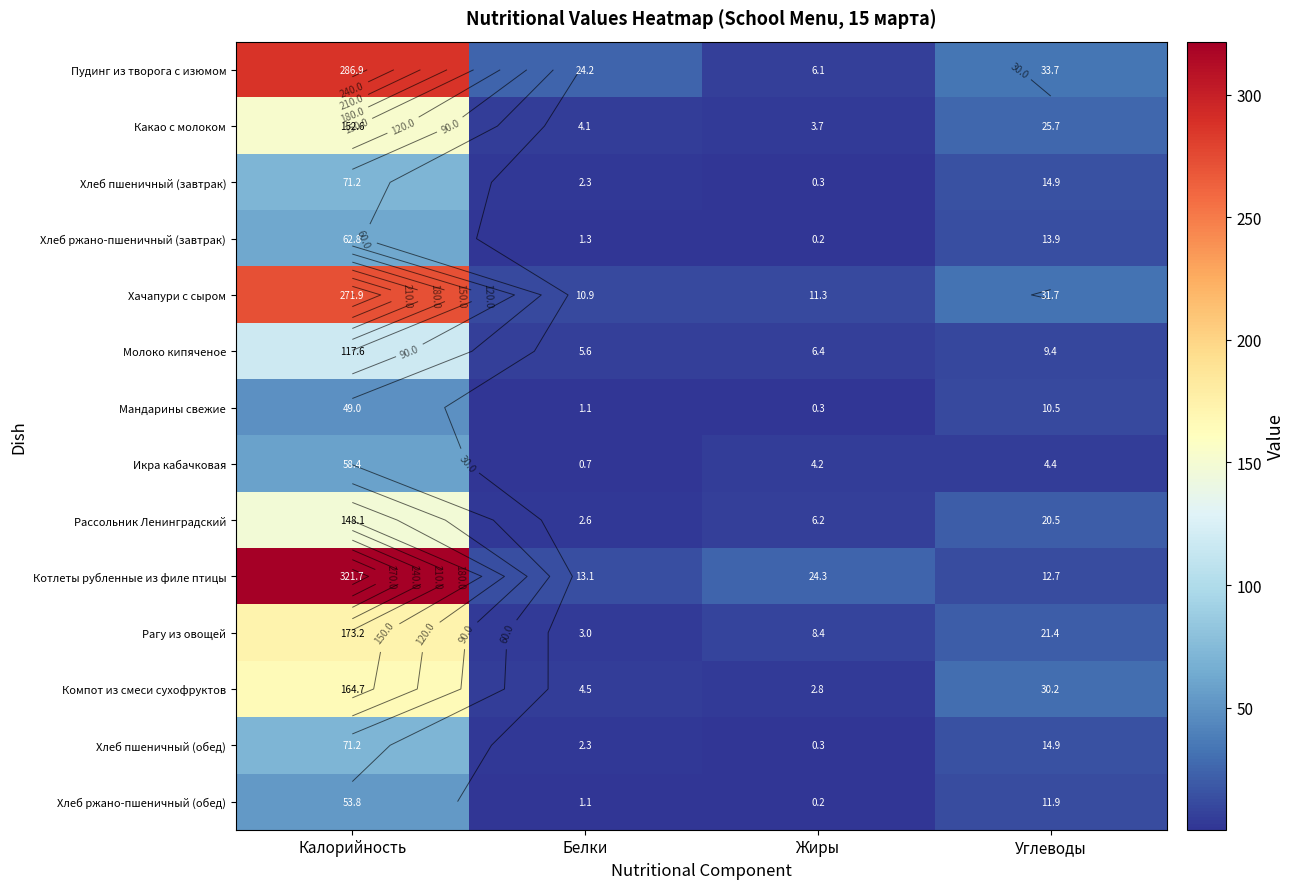

What is the total value across all series at Жиры?

74.6